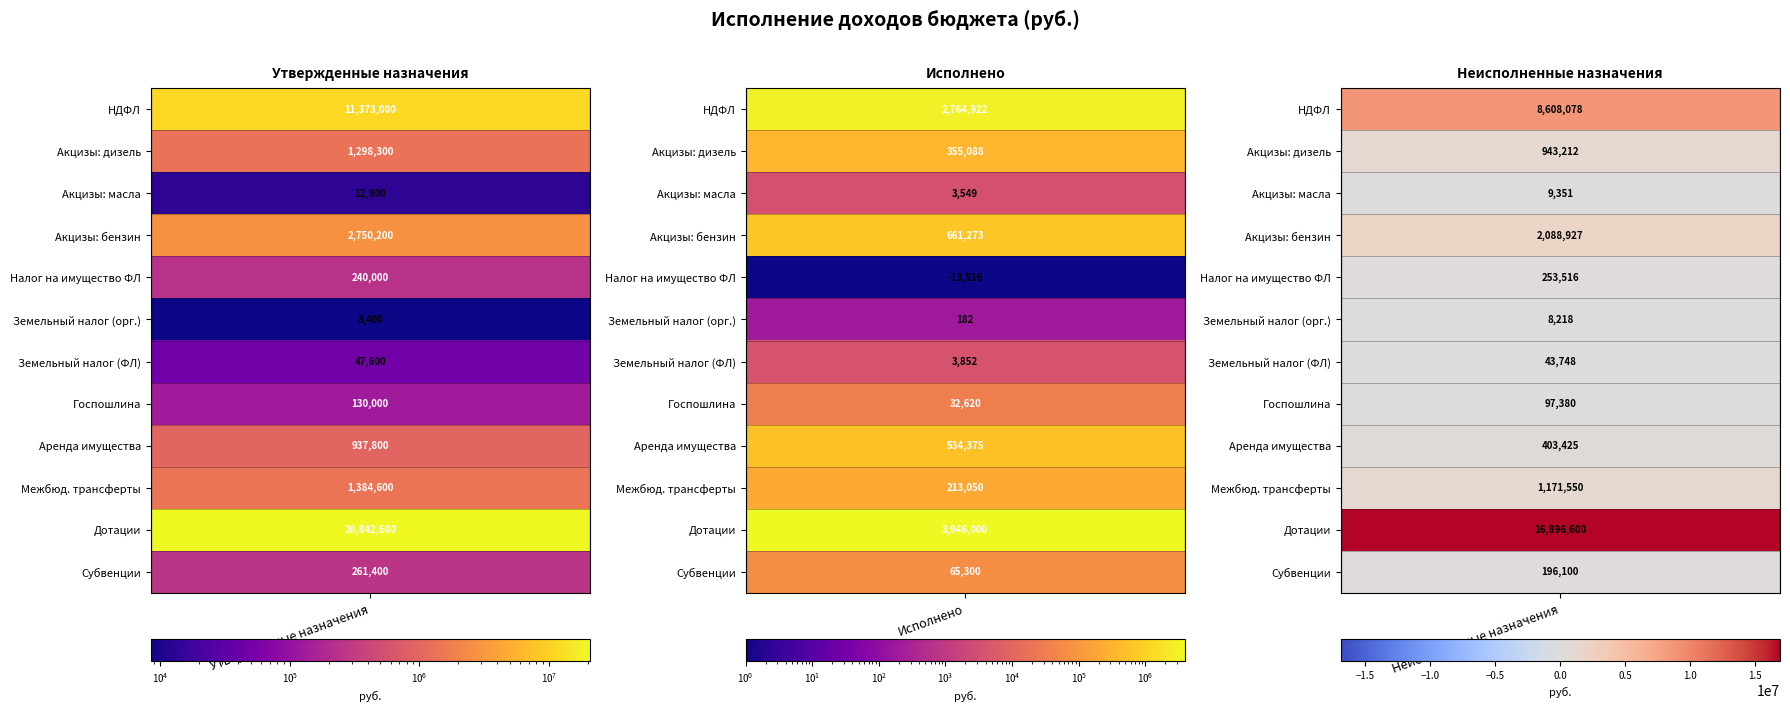

Reading left to right, list all the values displayed in this chart.

Налог на доходы физических лиц: Утвержденные назначения=11373000.0	Исполнено=2764922.0	Неисполненные назначения=8608078.1
Акцизы на дизельное топливо: Утвержденные назначения=1298300.0	Исполнено=355088.0	Неисполненные назначения=943212.0
Акцизы на моторные масла: Утвержденные назначения=12900.0	Исполнено=3549.0	Неисполненные назначения=9351.0
Акцизы на автомобильный бензин: Утвержденные назначения=2750200.0	Исполнено=661273.1	Неисполненные назначения=2088926.9
Налог на имущество физических лиц: Утвержденные назначения=240000.0	Исполнено=-13516.4	Неисполненные назначения=253516.4
Земельный налог с организаций: Утвержденные назначения=8400.0	Исполнено=182.0	Неисполненные назначения=8218.0
Земельный налог с физических лиц: Утвержденные назначения=47600.0	Исполнено=3852.4	Неисполненные назначения=43747.6
Государственная пошлина: Утвержденные назначения=130000.0	Исполнено=32620.0	Неисполненные назначения=97380.0
Доходы от аренды имущества: Утвержденные назначения=937800.0	Исполнено=534375.2	Неисполненные назначения=403424.8
Прочие межбюджетные трансферты: Утвержденные назначения=1384600.0	Исполнено=213050.0	Неисполненные назначения=1171550.0
Дотации на выравнивание: Утвержденные назначения=20842600.0	Исполнено=3946000.0	Неисполненные назначения=16896600.0
Субвенции поселениям: Утвержденные назначения=261400.0	Исполнено=65300.0	Неисполненные назначения=196100.0